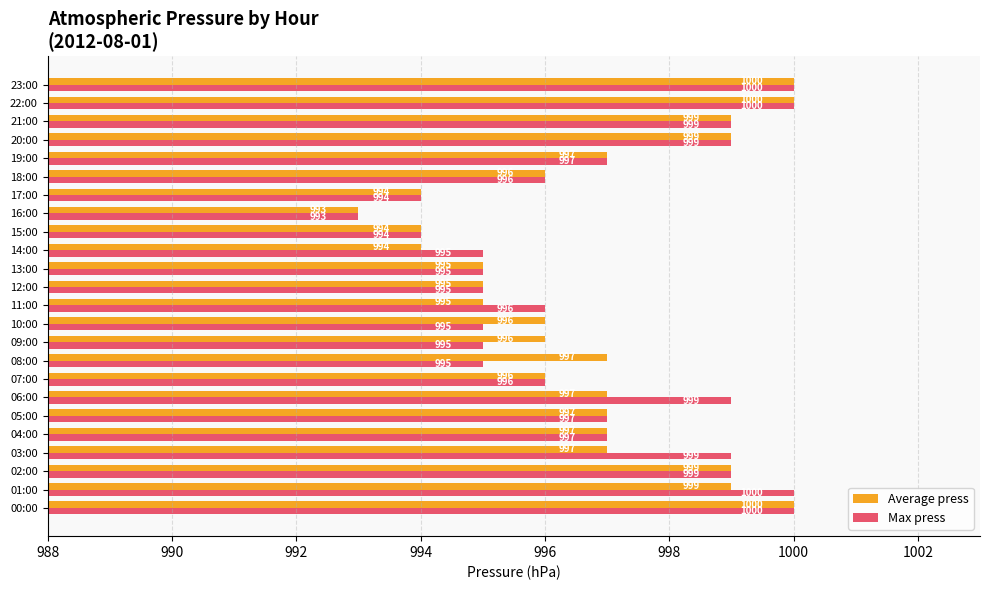

Read the Max press value at 06:00.

999